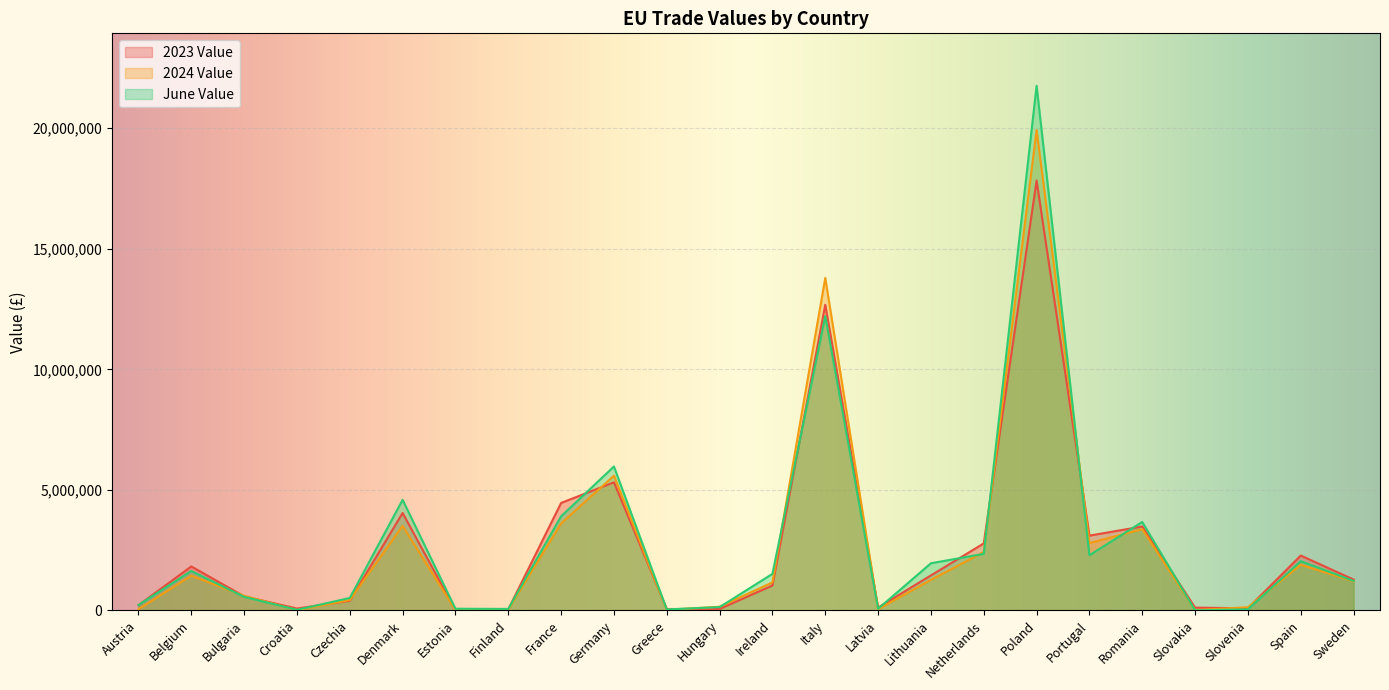

Which series has the widest spread of values?

June Value